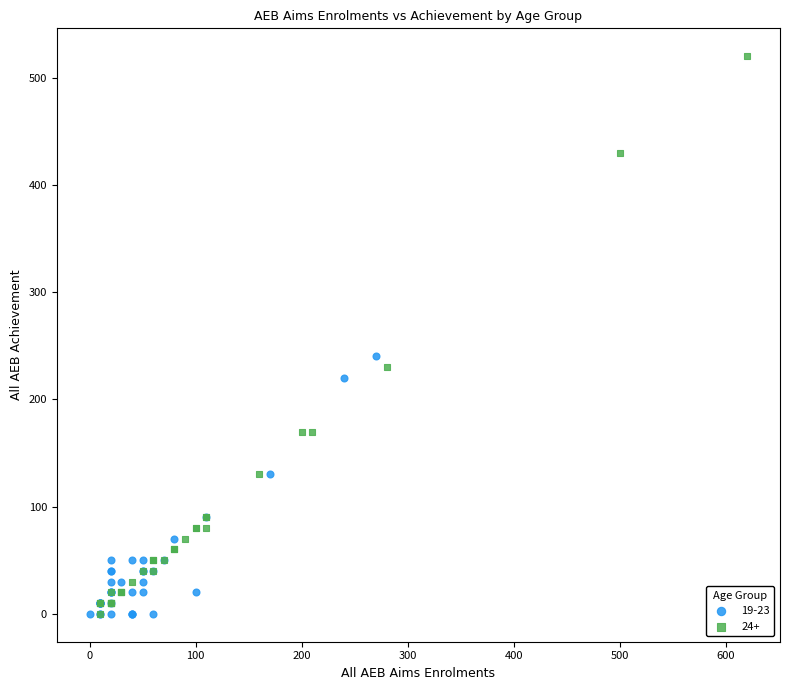

Which series has the widest spread of Y values?

24+